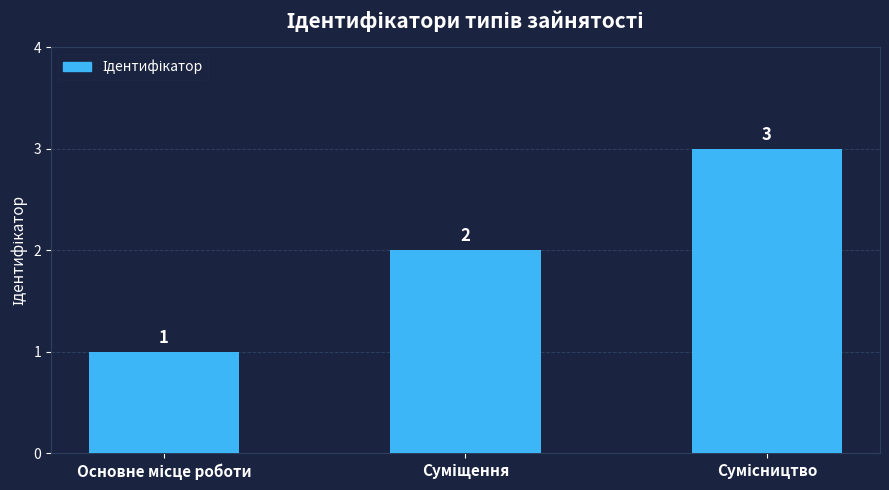

What is the sum of all values?

6